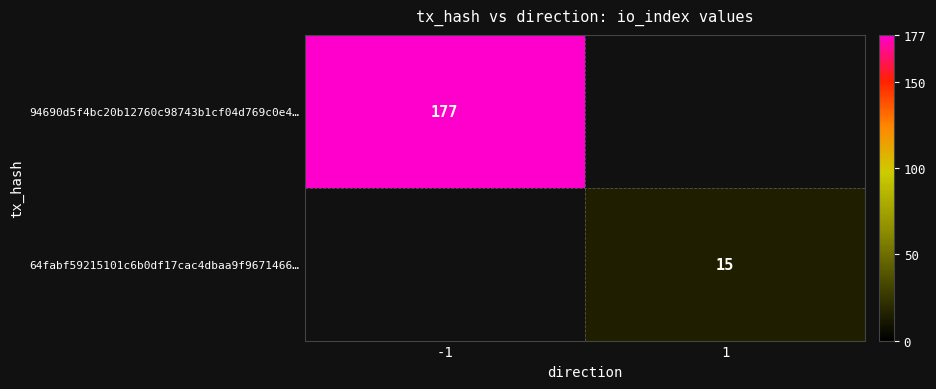

Is it true that 64fabf59215101c6b0df17cac4dbaa9f9671466… equals 15 at 1?

True